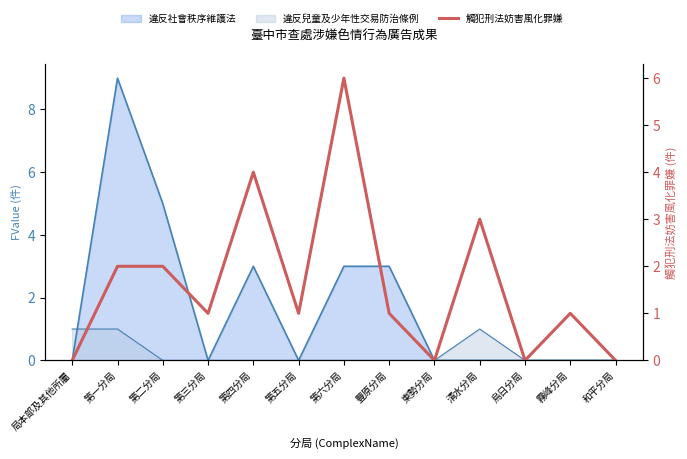

At which label is the value closest to 3?

清水分局